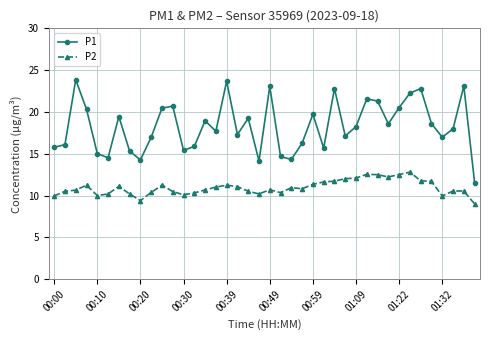

How many interior local peaks does the P1 series have?

12